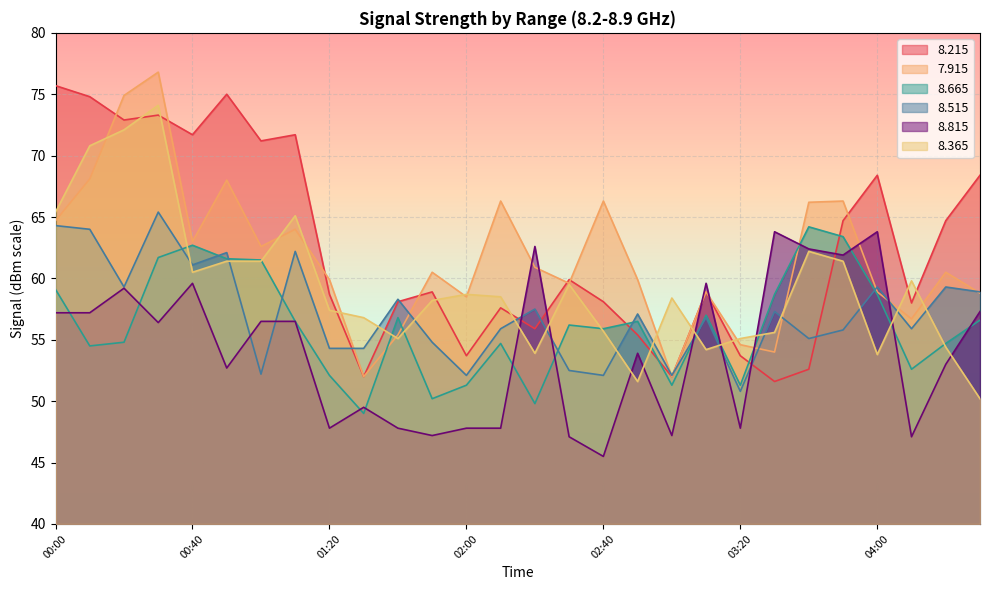

At which label is   8.815 closest to 54?

02:50